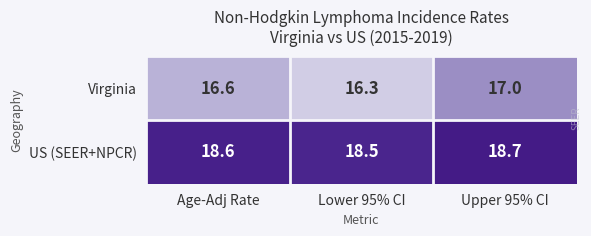

Count the Virginia values in the range 16 to 17.

3